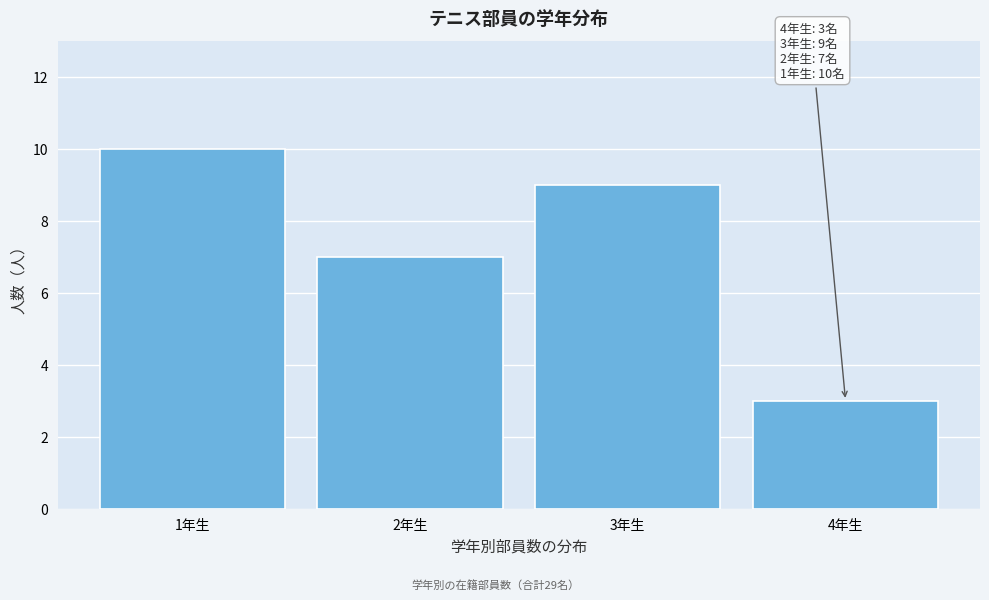

Reading left to right, what are all the values shown in this chart?

10	7	9	3